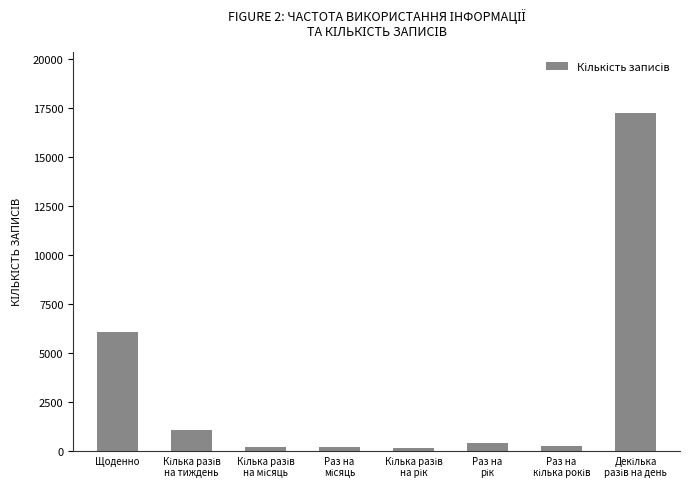

At which label is the value closest to 8698?

Щоденно